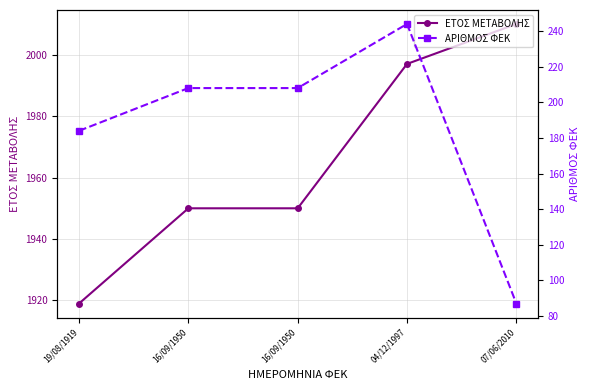

At how many categories does at least one series exceed 1631?

5